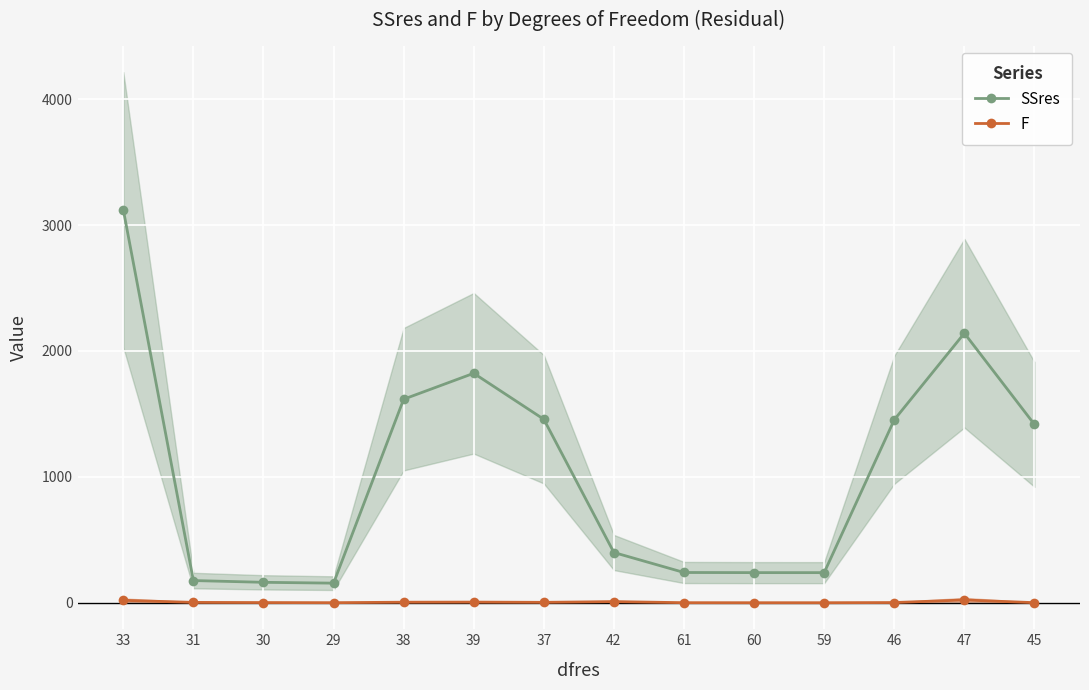

Is the value of SSres at 45 greater than the value of F at 60?

Yes